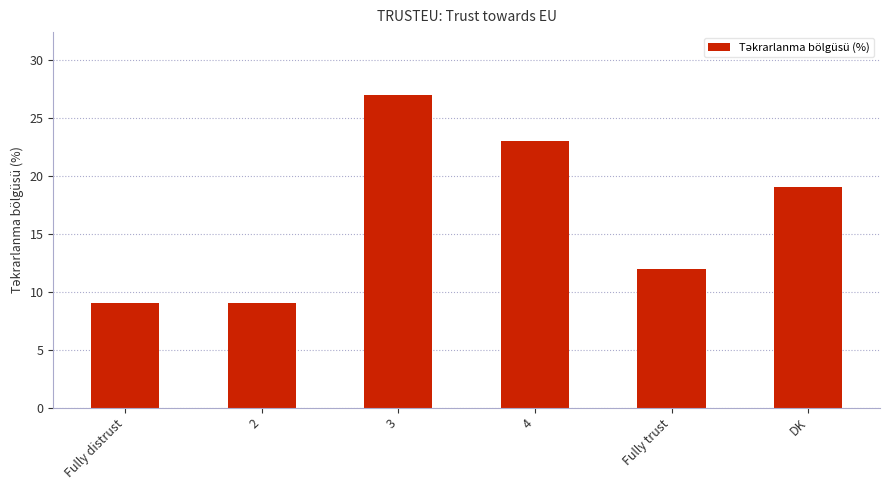

True or false: the data shows 9 at 2.

True